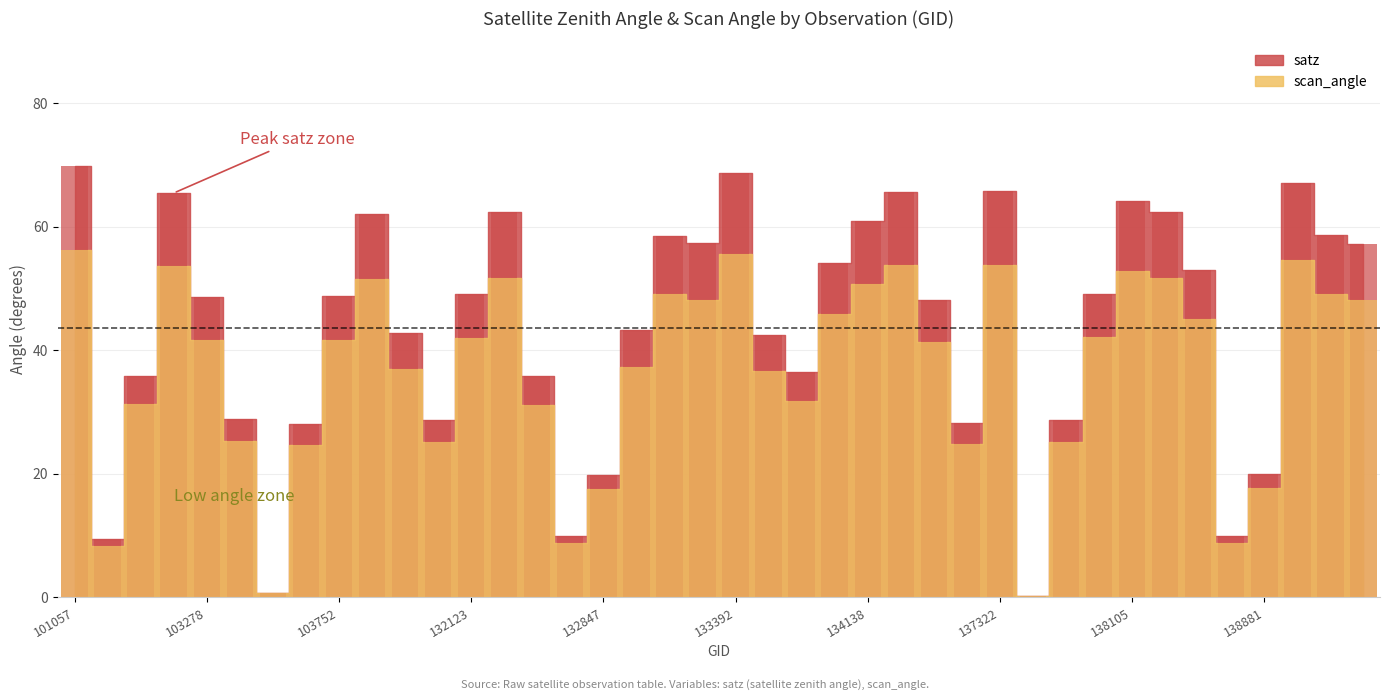

What is the value of the satz bar at the 4th from the left?

65.4